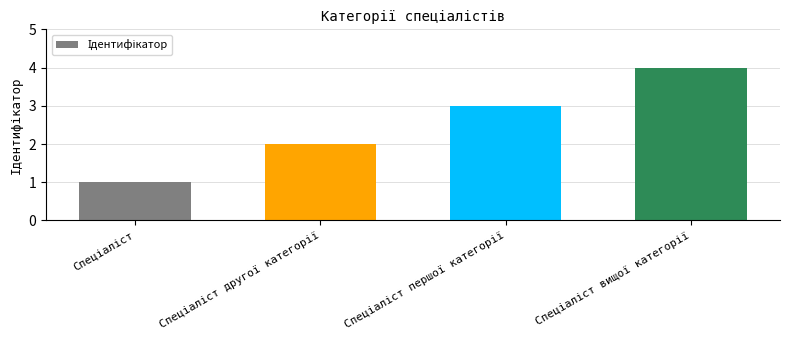

What is the difference between the maximum and second lowest values?

2